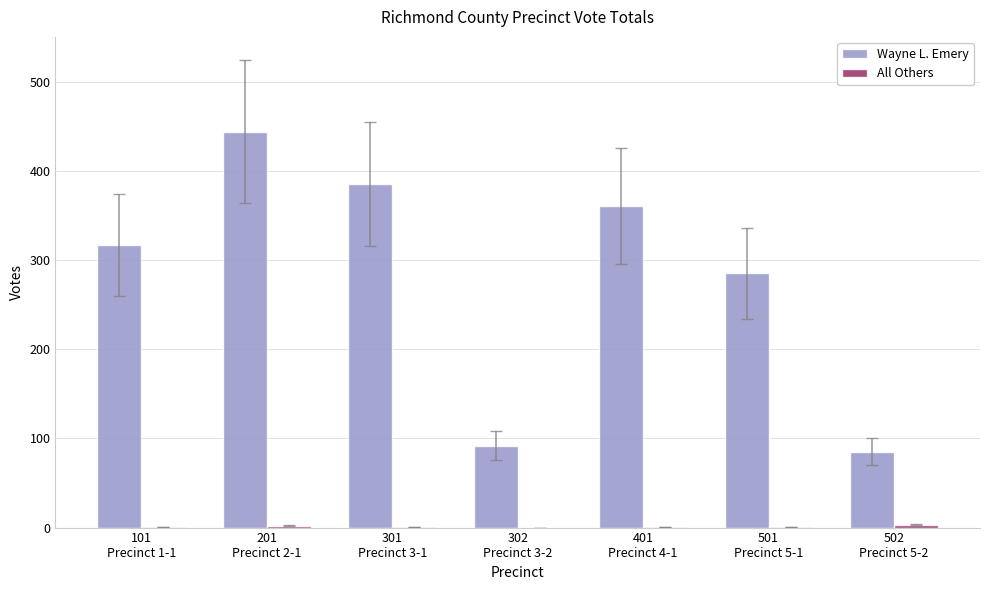

What is the greatest value displayed?

444